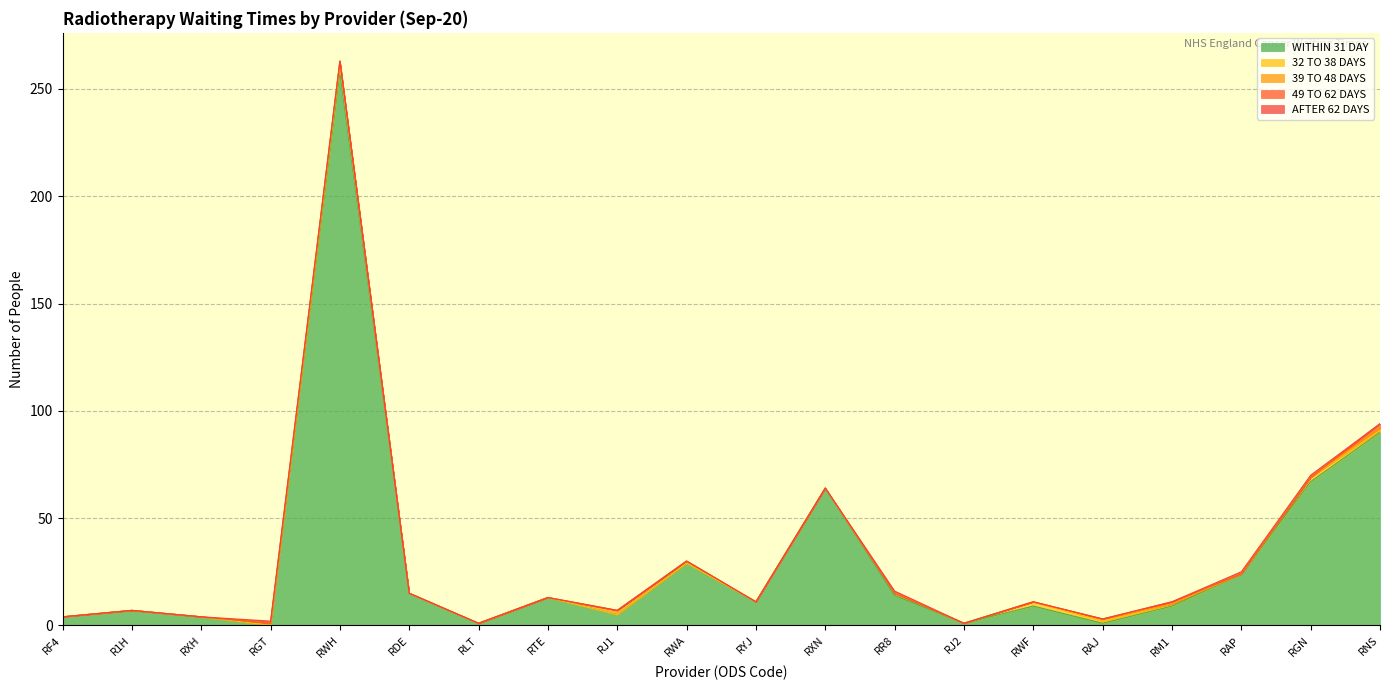

Count the 32 TO 38 DAYS values in the range 0 to 1.

17